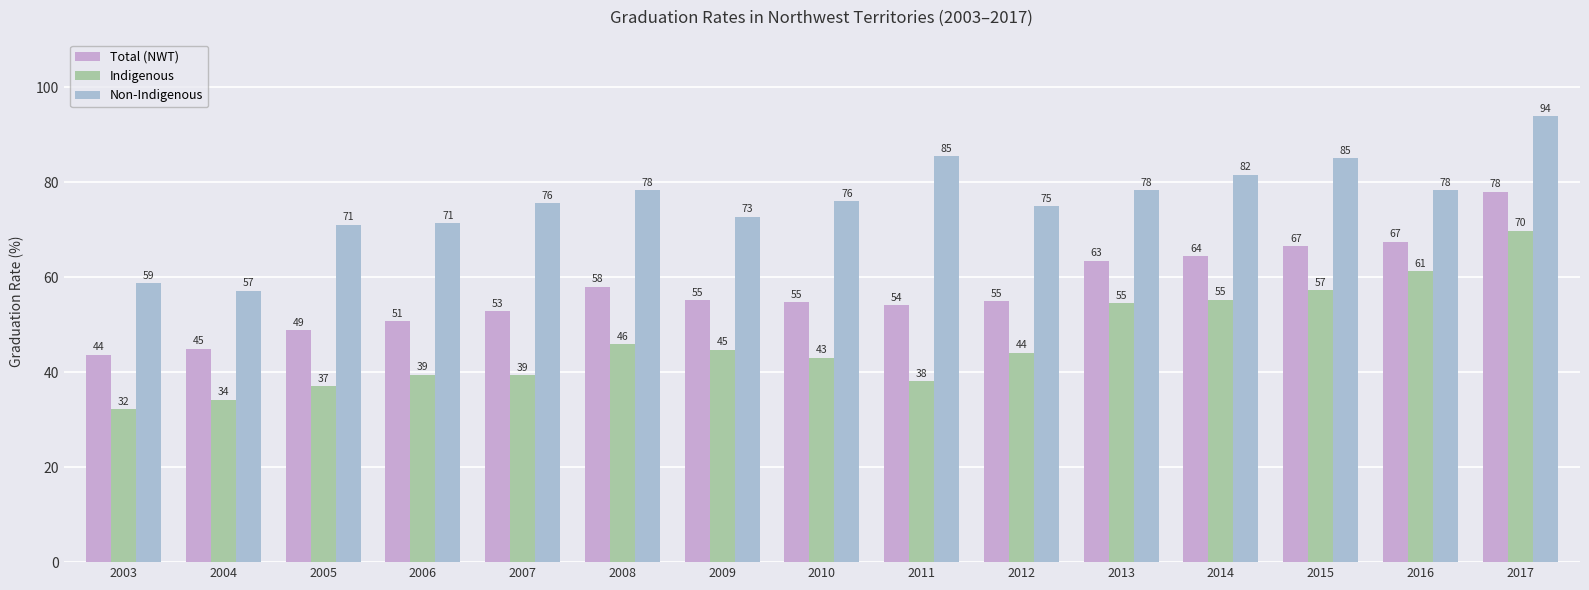

What is the smallest value displayed?

32.1